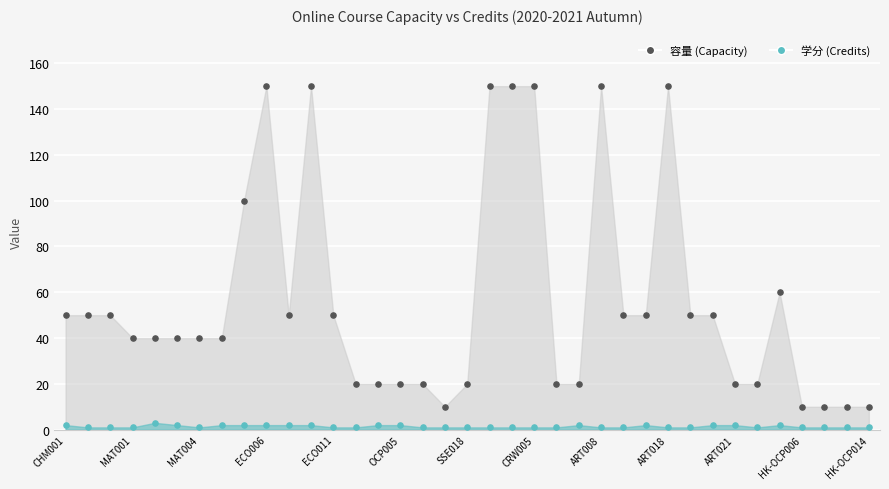

Which series has the widest spread of Y values?

容量 (Capacity)